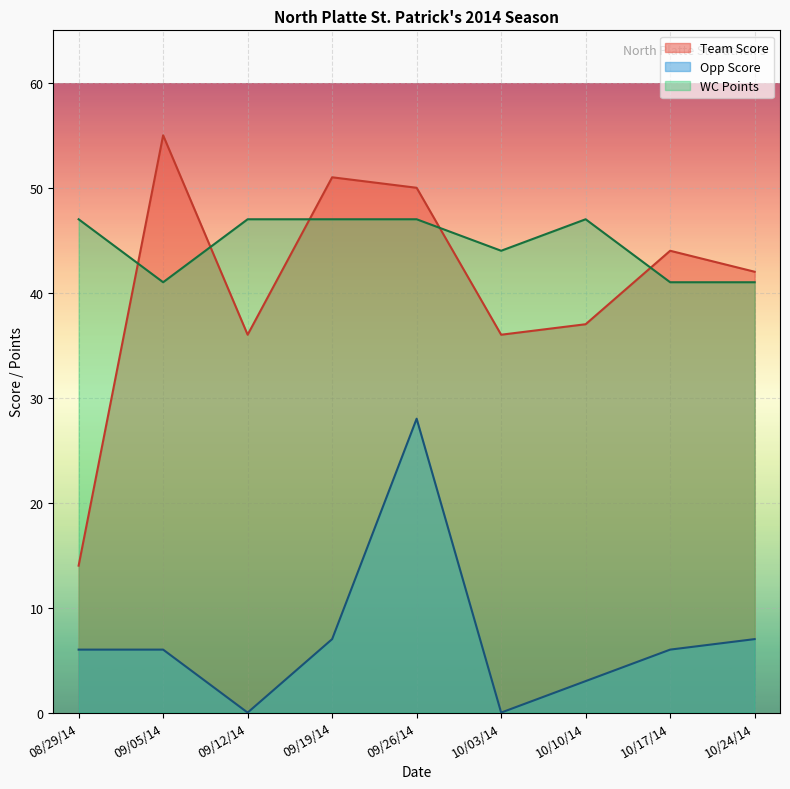

Rank the series at 08/29/14 from lowest to highest value.

Opp Score, Team Score, WC Points